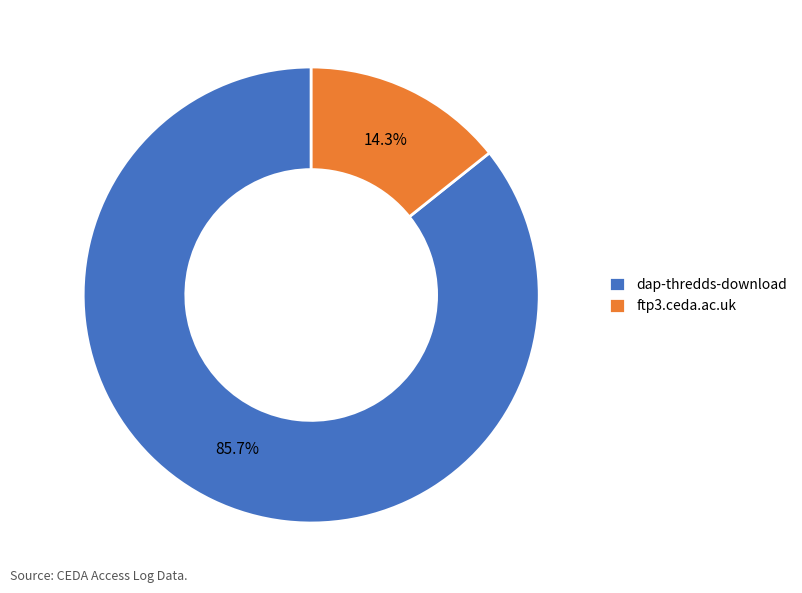

Does any single category account for the majority?

Yes